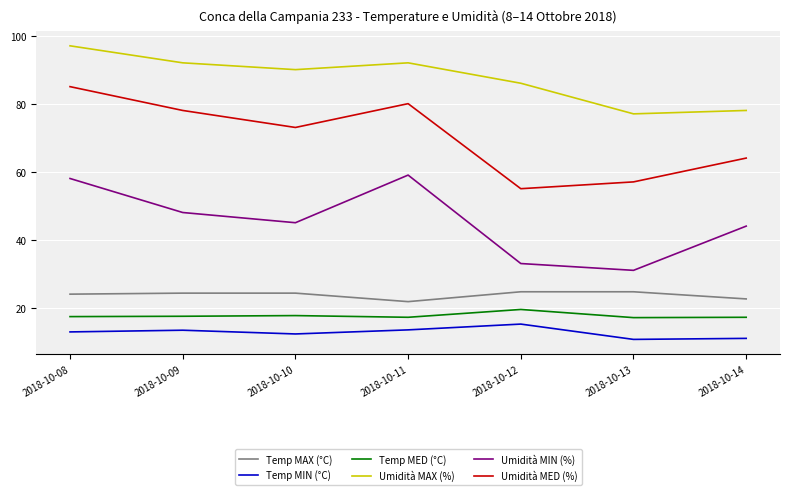

The Umidità MAX (%) series shows 97.0 at 2018-10-08. True or false?

True